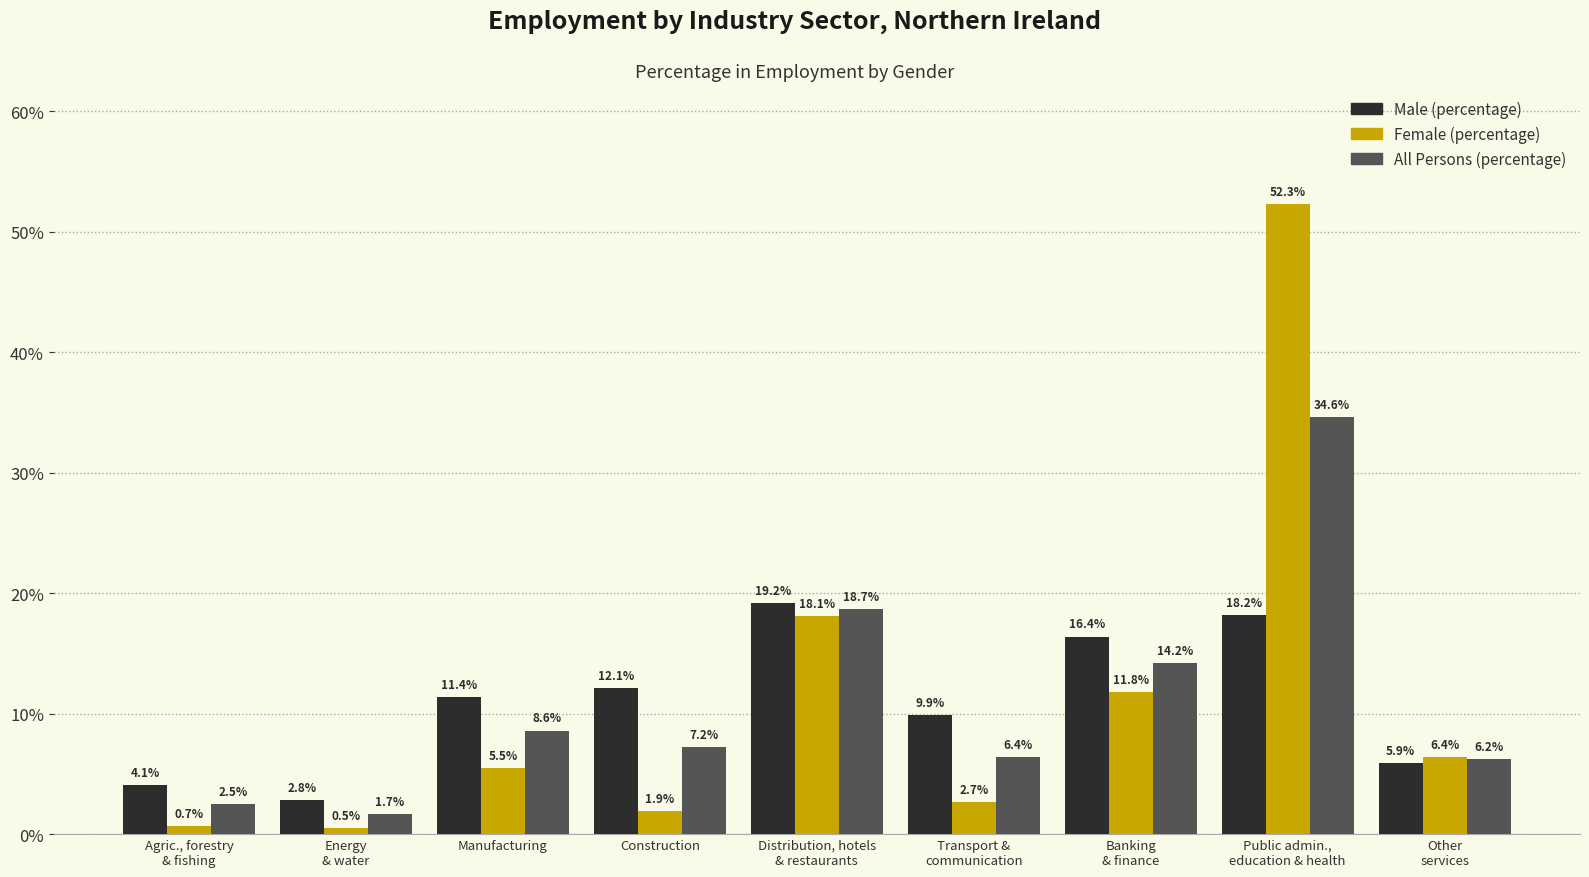

Which category has the lowest value in the Female (percentage) series?

Energy
& water